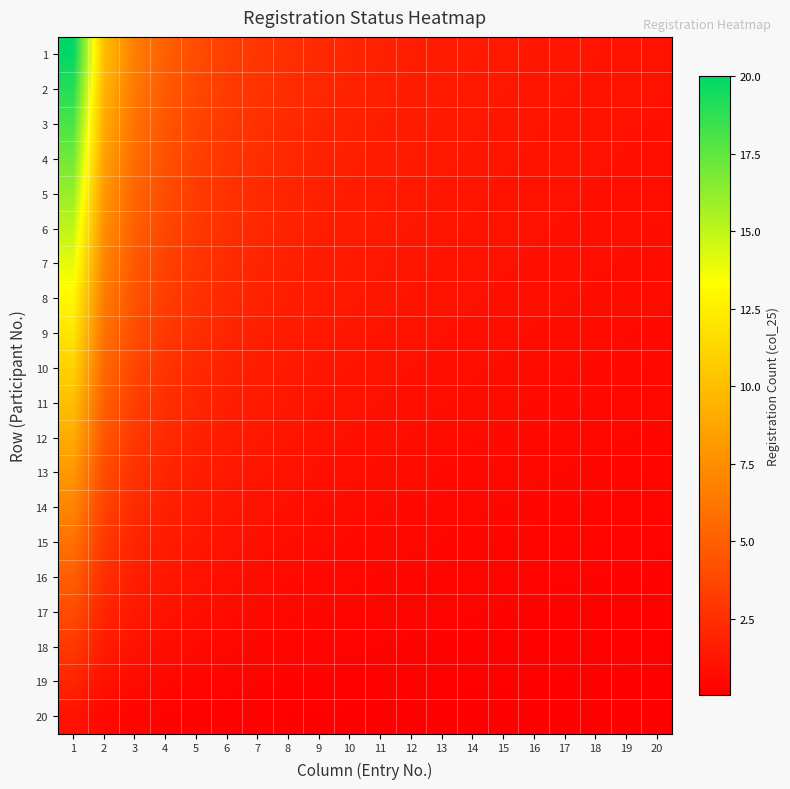

Which series has the largest total across all categories?

1